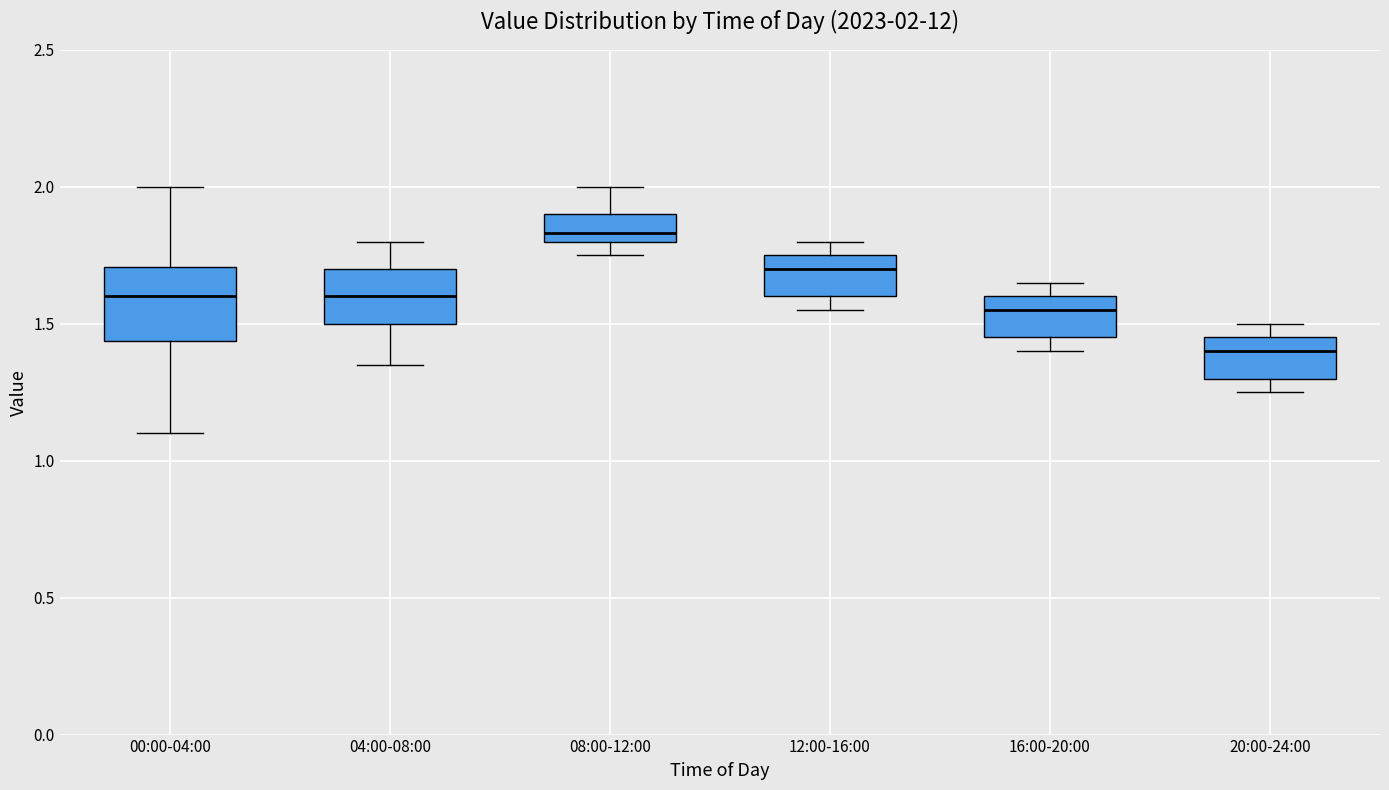

Which box's median line is the highest?

08:00-12:00